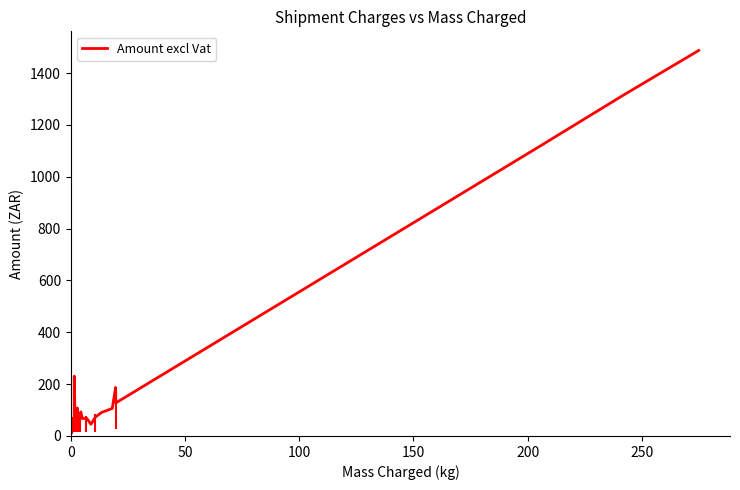

Does the chart have visible grid lines?

No